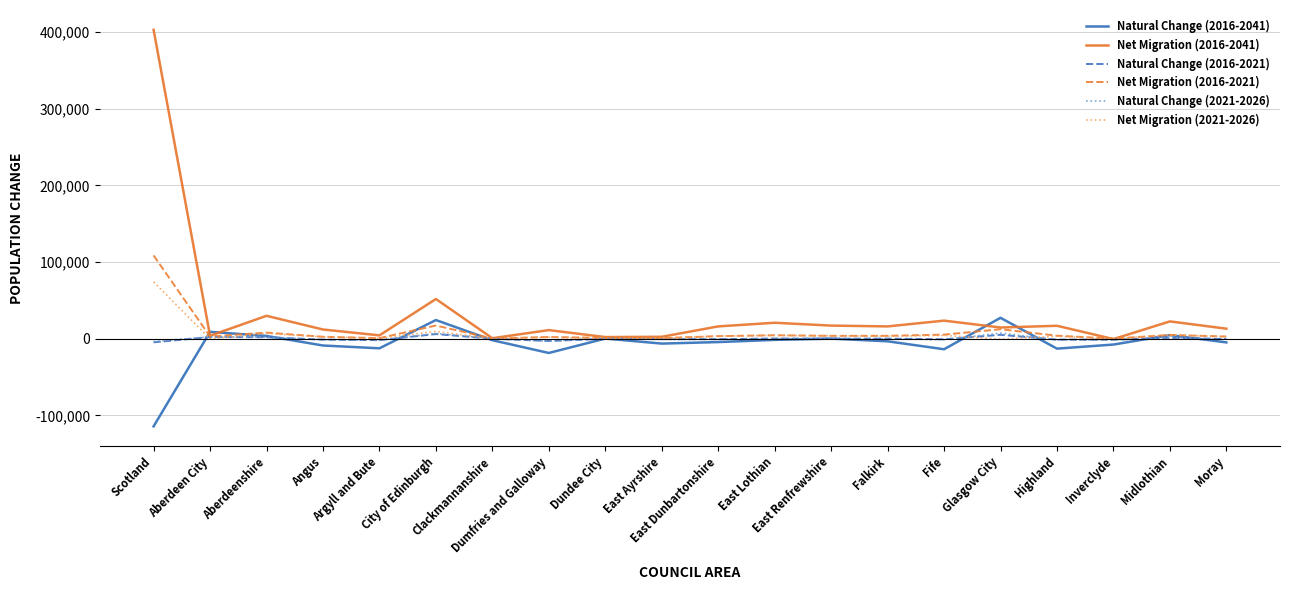

Does the chart display data point markers on the line(s)?

No